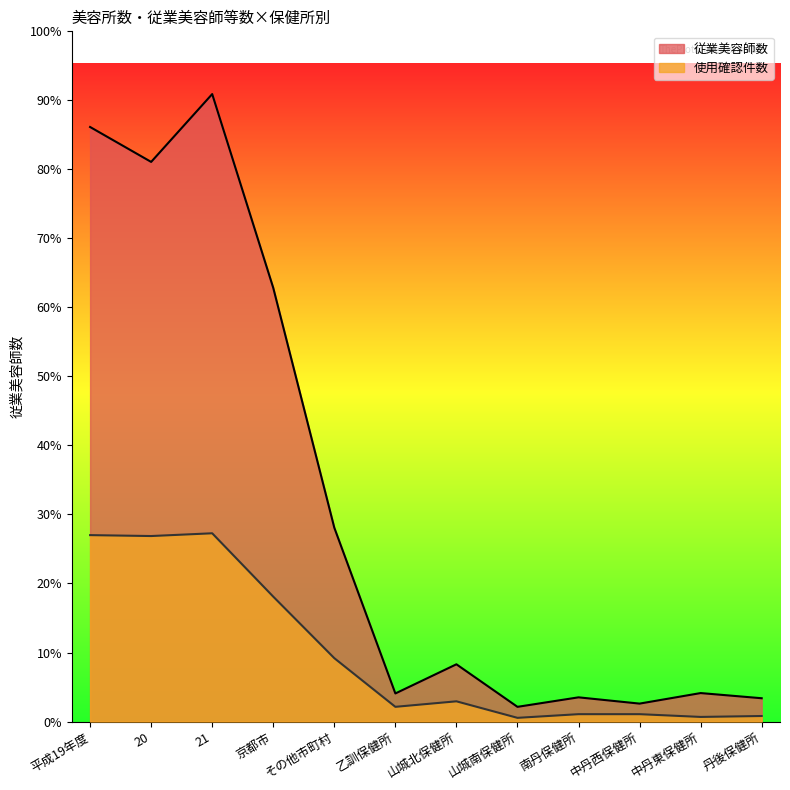

Between その他市町村 and 京都市, which is larger?

京都市